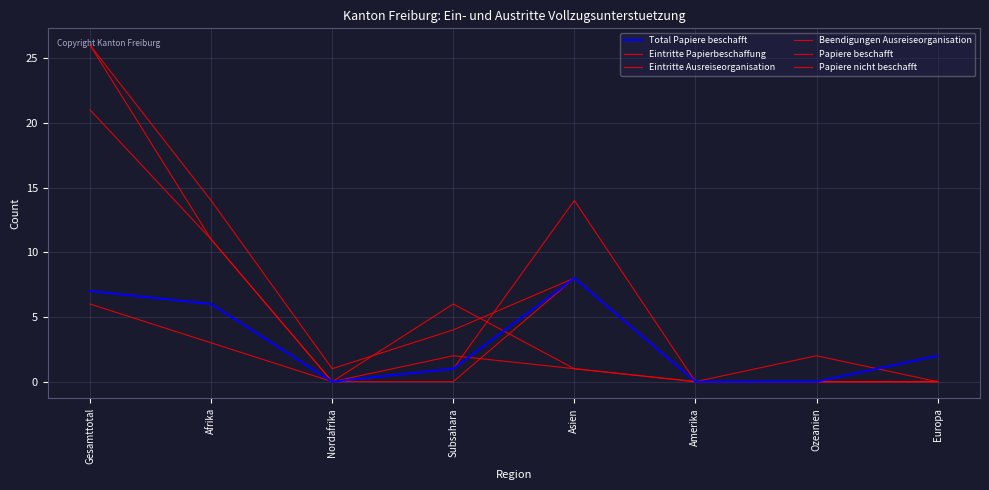

Does the chart display data point markers on the line(s)?

No